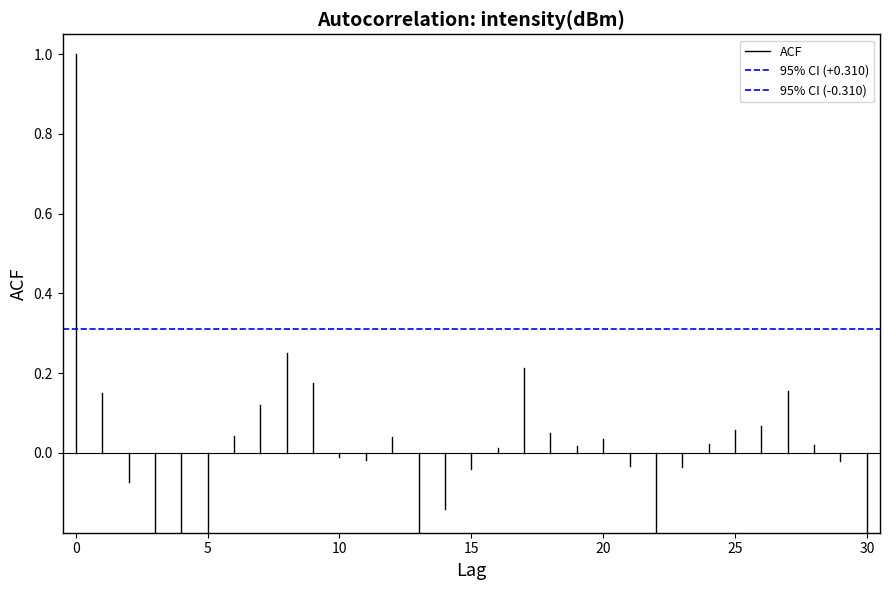

Does the chart have visible grid lines?

No